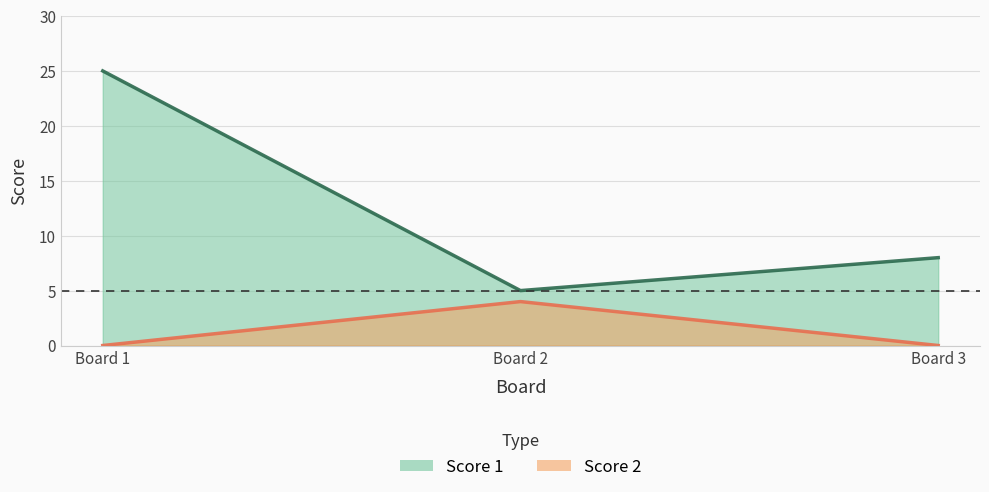

Is it true that Score 2 equals -1 at Board 3?

False